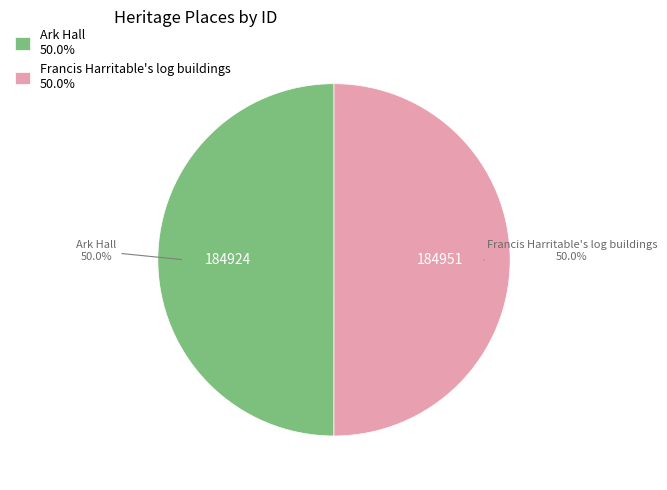

What percentage is NOT represented by Francis Harritable's log buildings 50.0%?

50.0%